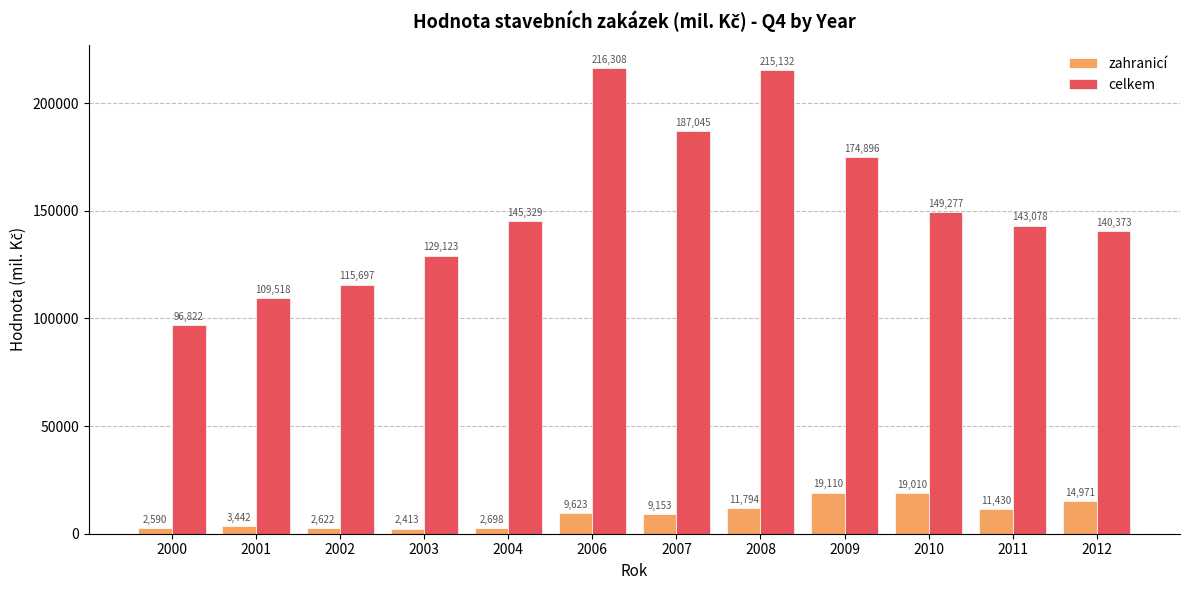

True or false: celkem has a value of 215132 at 2008.

True